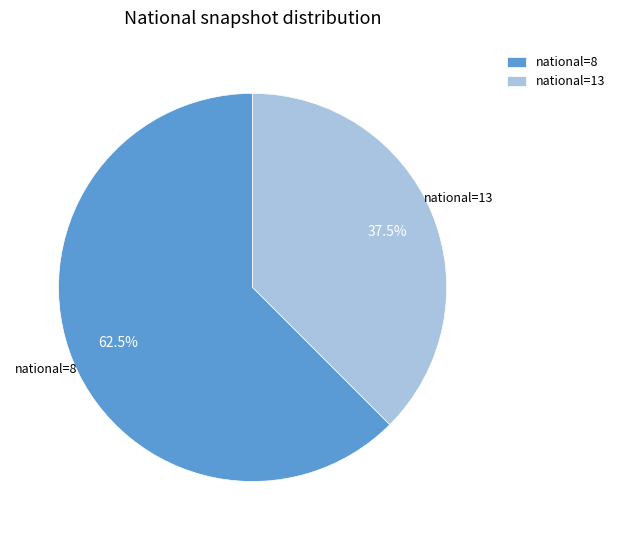

What is the total percentage of national=8 and national=13?

100.0%